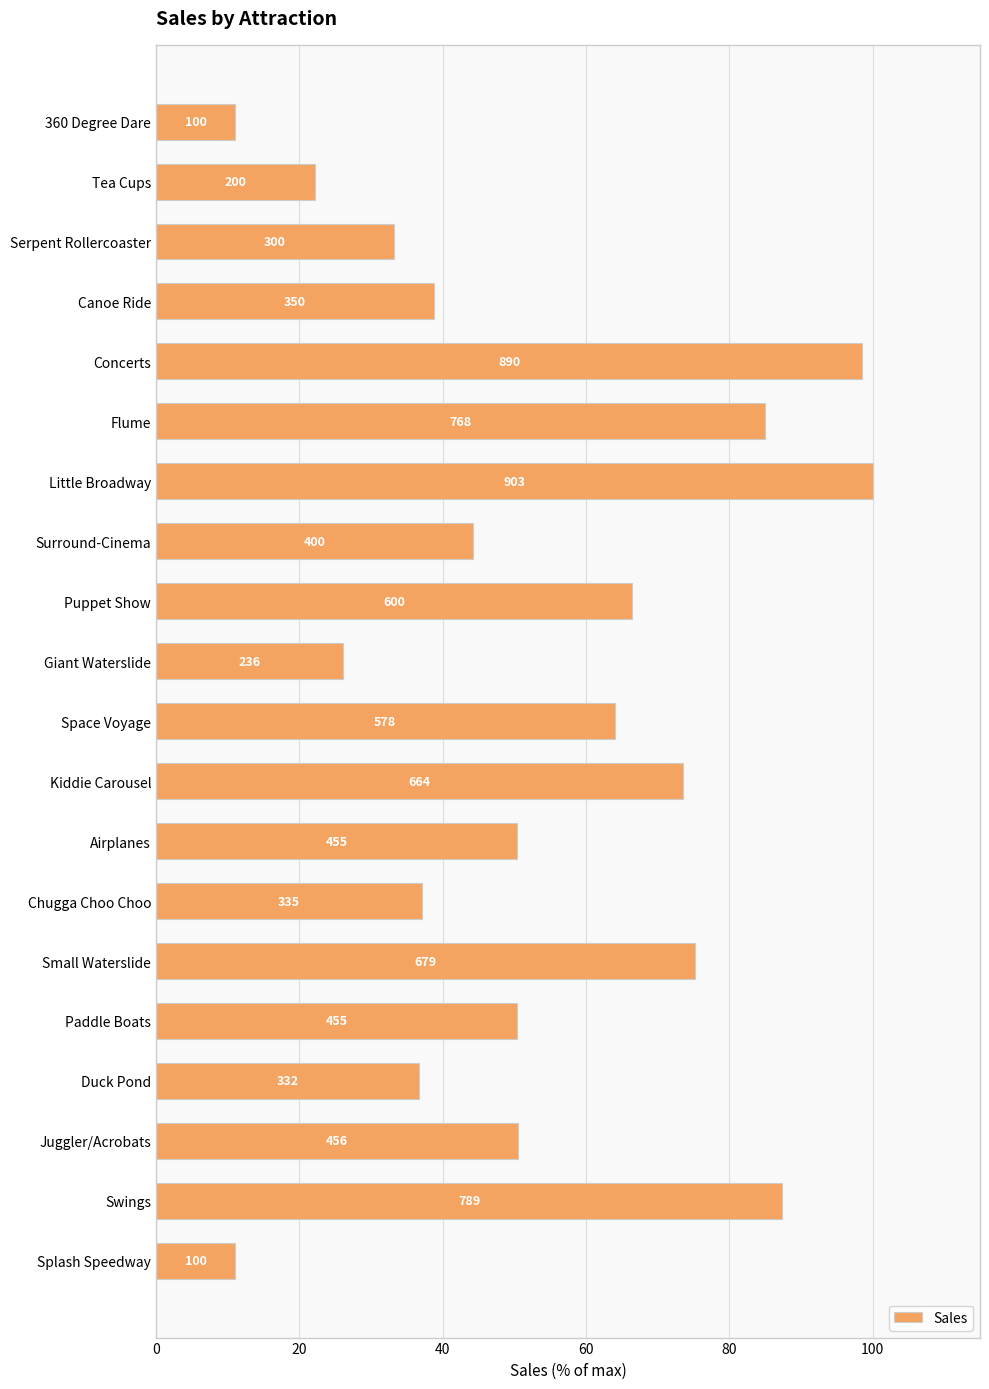

How many bars are there in total?

20